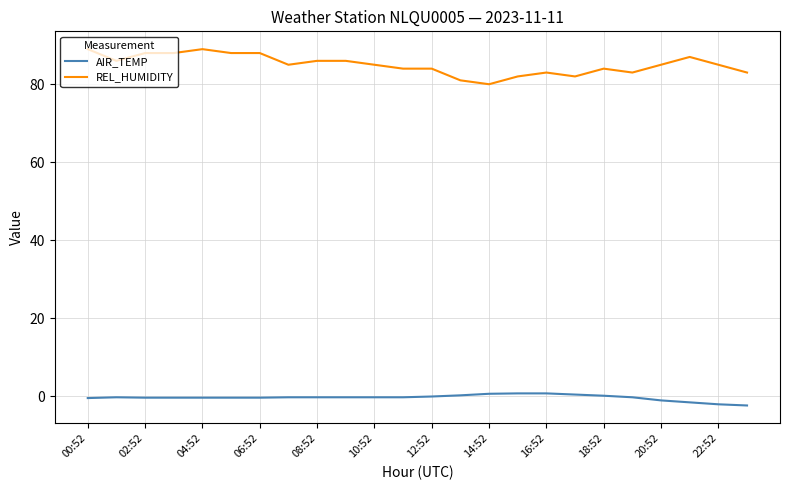

What are all the series names shown in the legend?

AIR_TEMP, REL_HUMIDITY